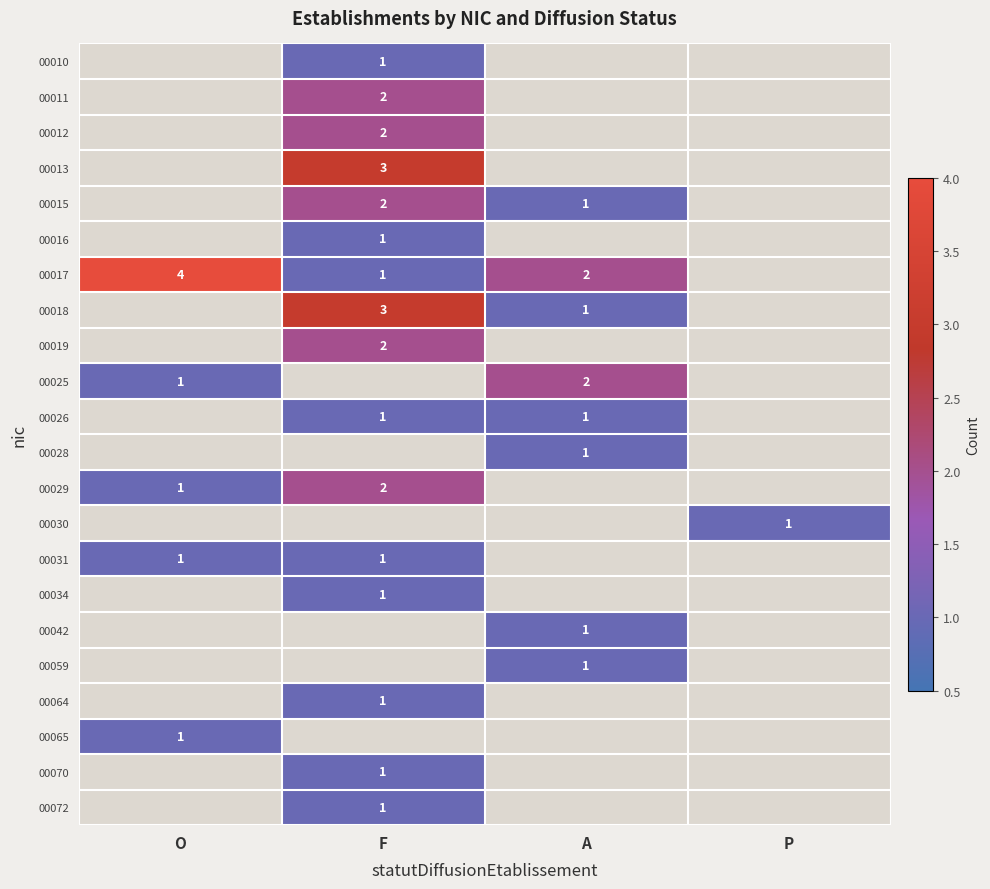

True or false: 00029 has a value of 2 at F.

True